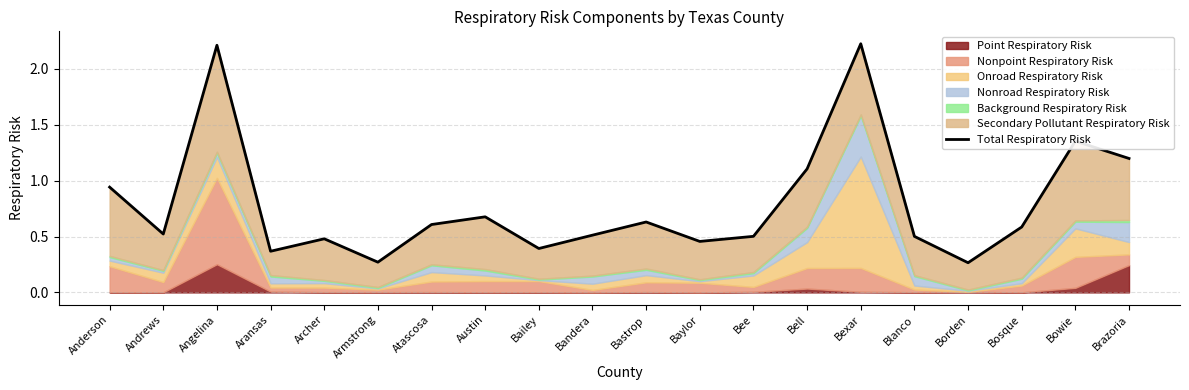

The value at Bastrop is 0.6. True or false?

True